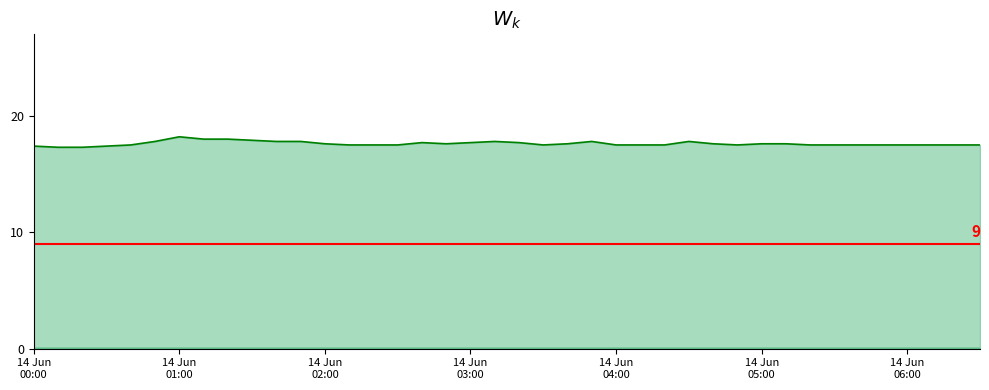

Which category has the lowest value across all series?

2023/06/14 00:10:00